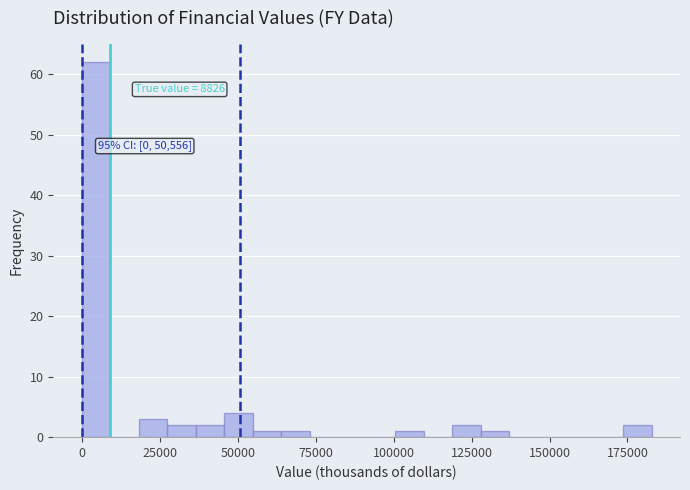

Around what value on the x-axis is the tallest bar? Give the approximate position of its centre, as read against the axis.

5000